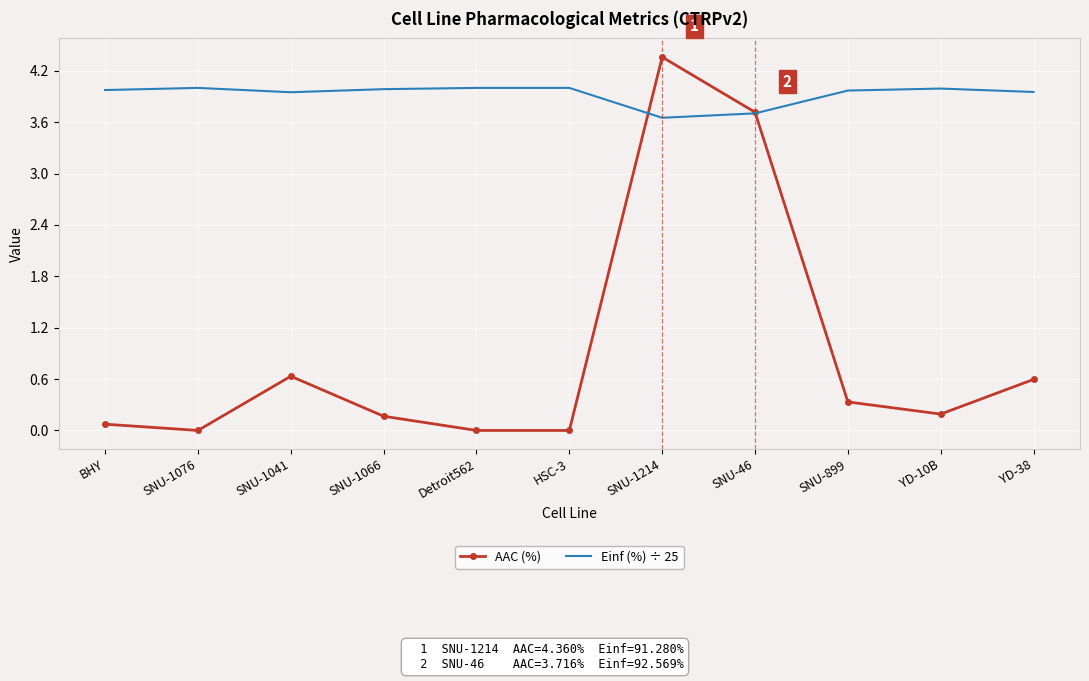

True or false: AAC (%) has more than 1 interior local peaks.

True